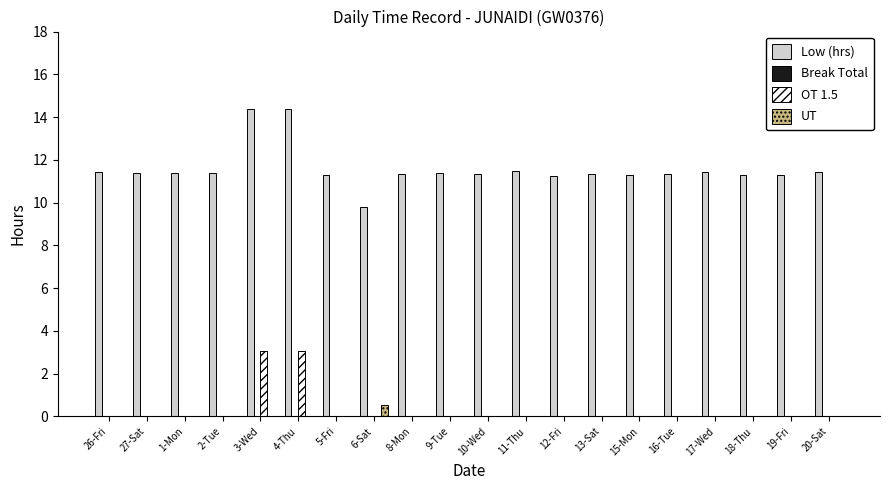

How many groups of bars are there?

20